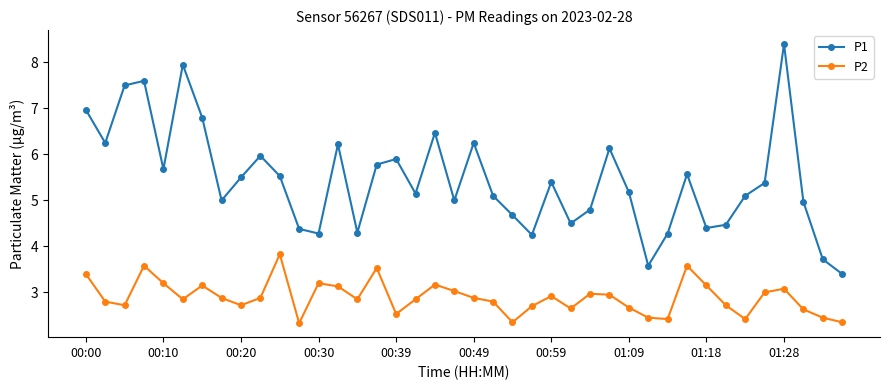

List the series in order of their overall mean, highest first.

P1, P2